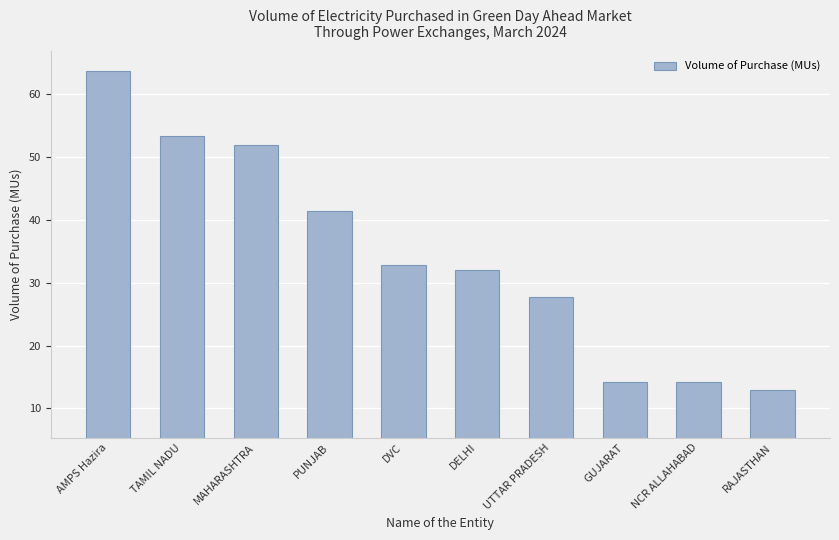

What is the change in value from AMPS Hazira to TAMIL NADU?

-10.3